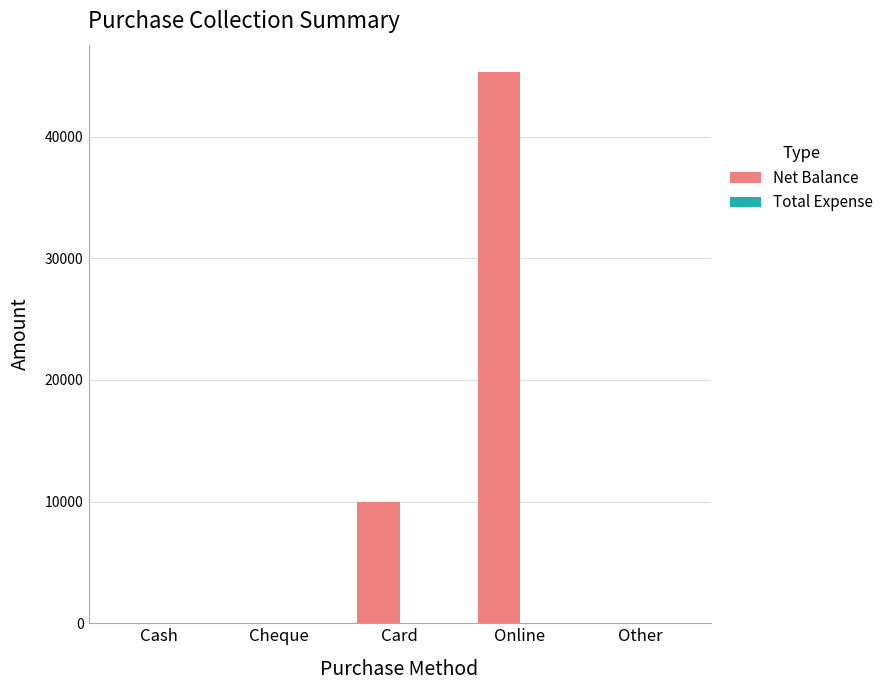

How many distinct data groups are displayed?

1